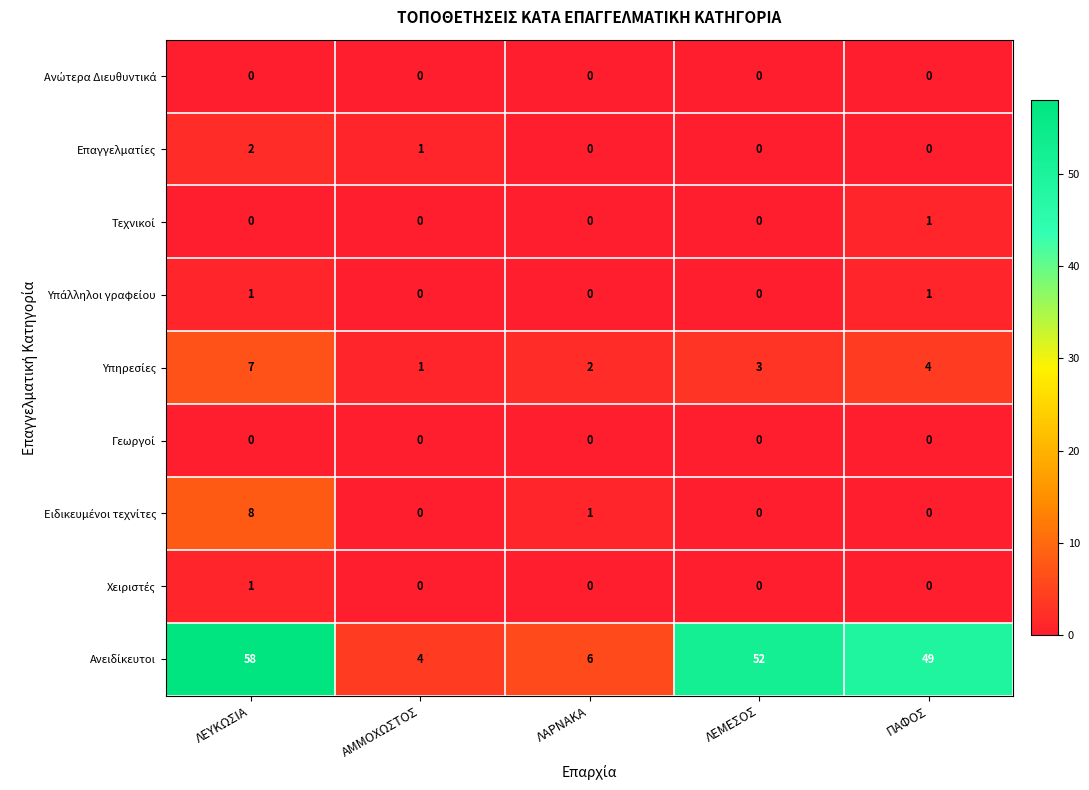

Count the number of data series in this chart.

9